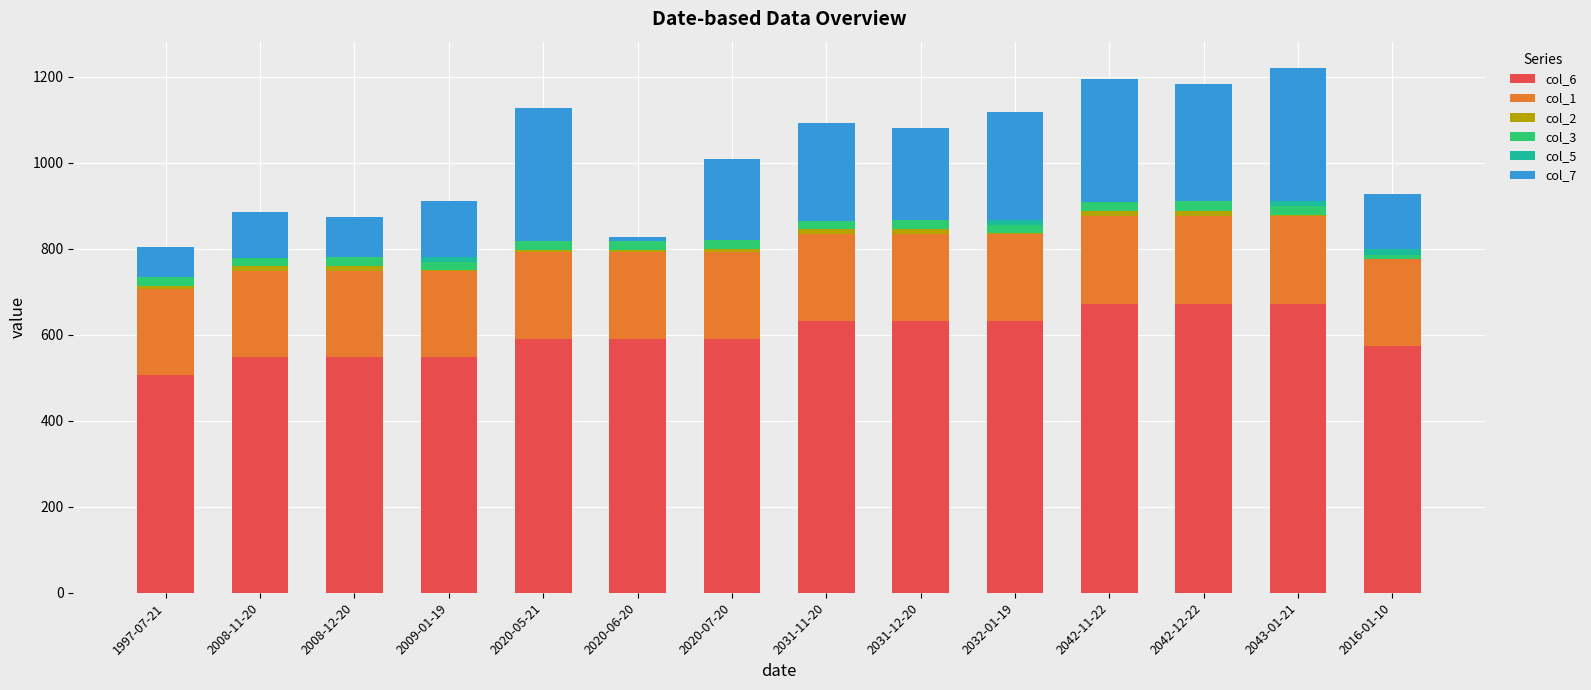

Are the bars grouped side by side (vs. stacked)?

No